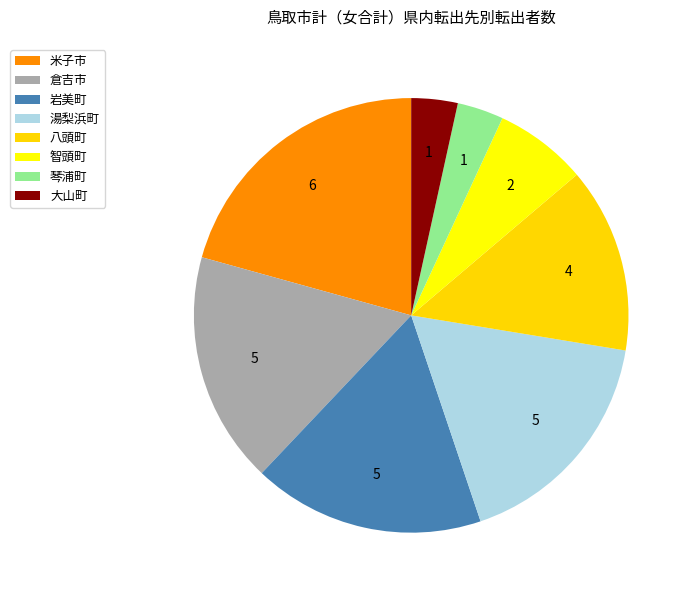

To the nearest percent, what is the average slice percentage?

12%